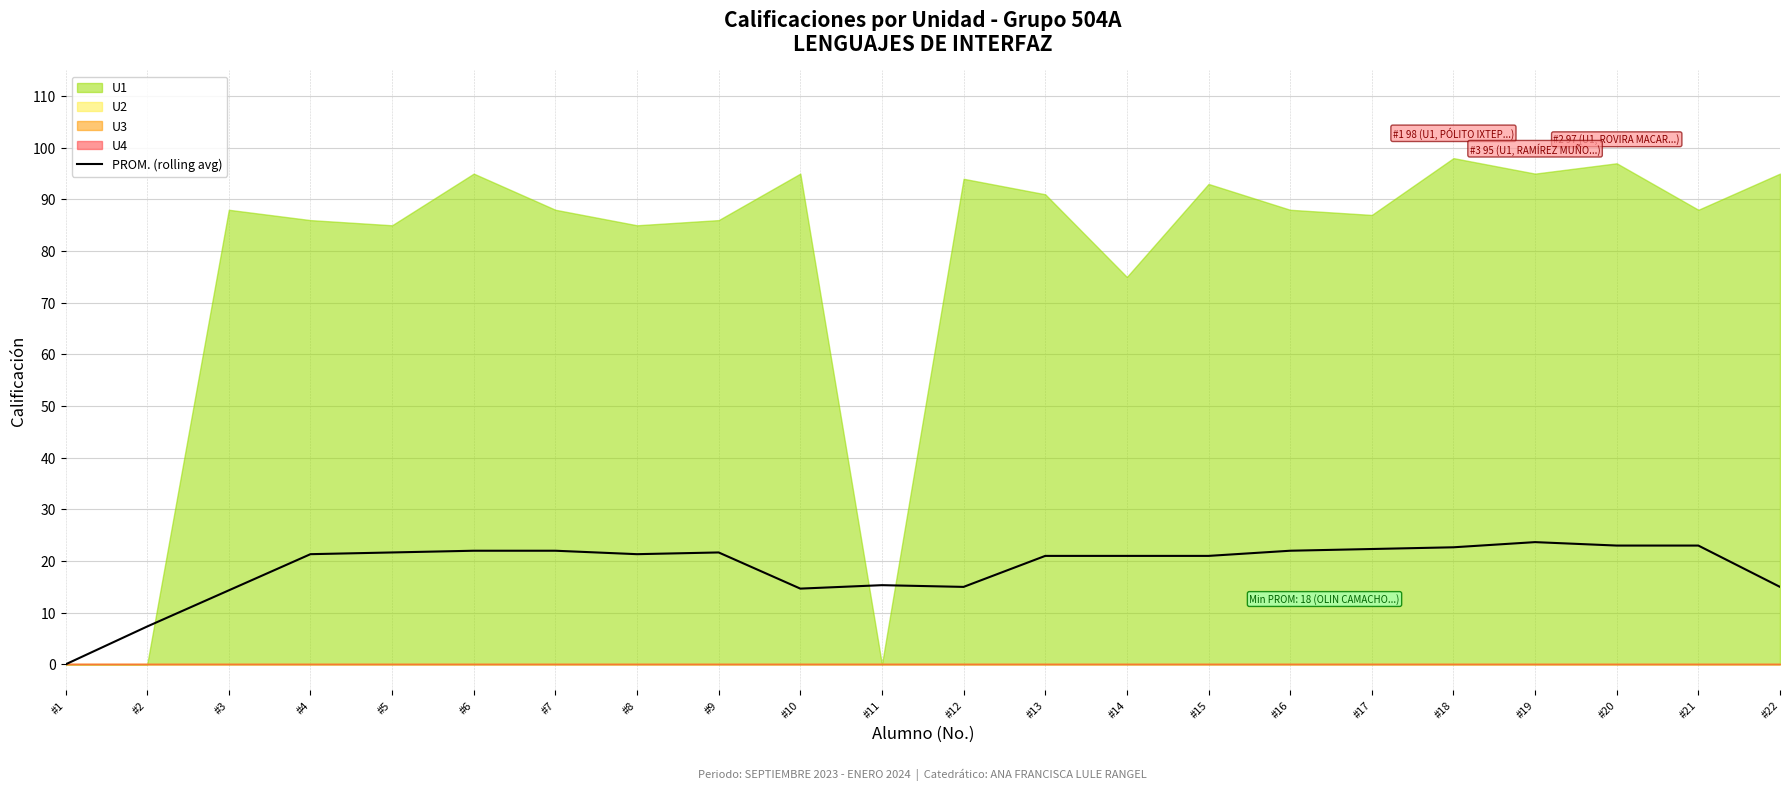

Does the chart display data point markers on the line(s)?

No